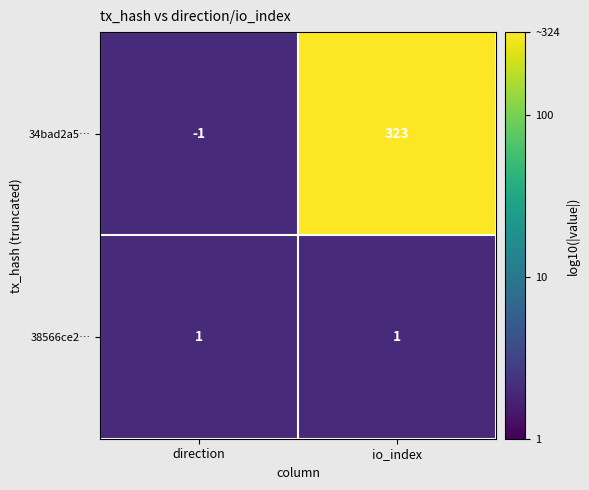

Is it true that 34bad2a5… equals -1 at direction?

True